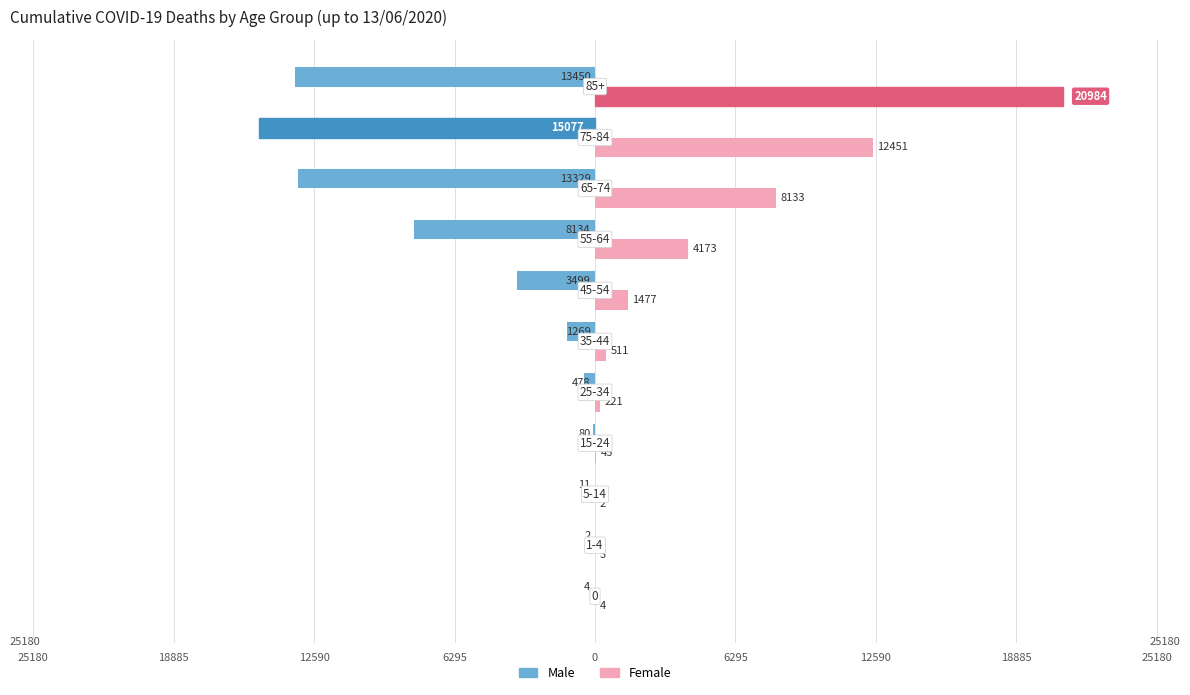

What are all the series names shown in the legend?

Male, Female